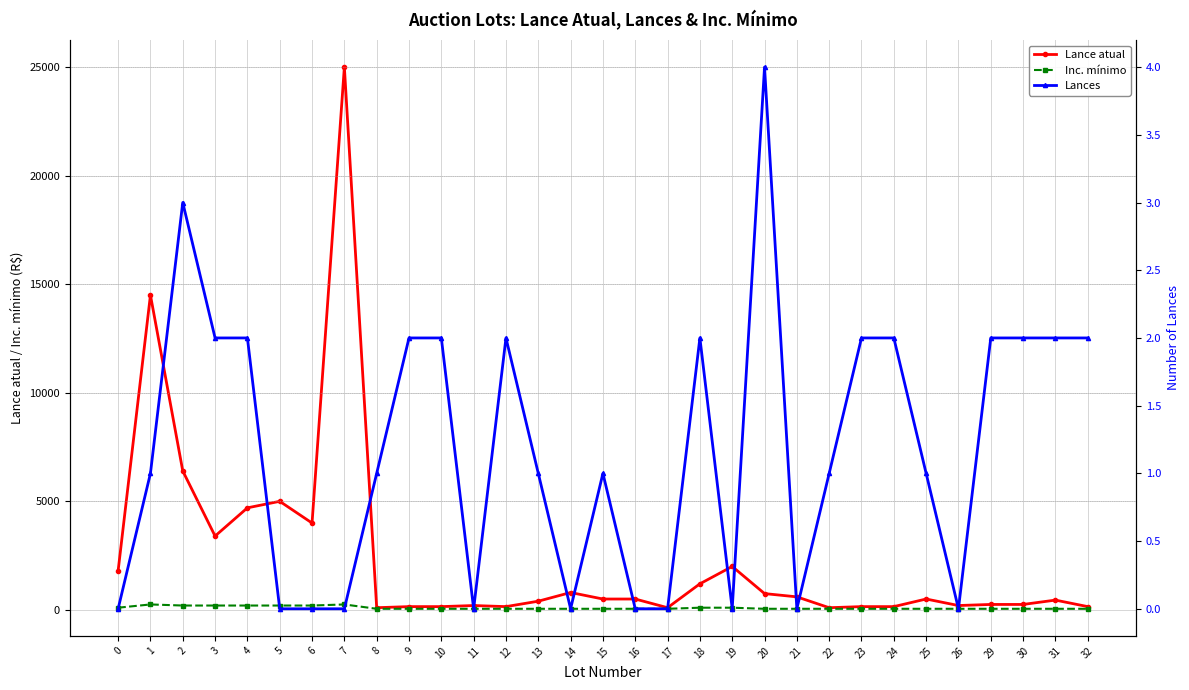

List the labels in order of Lance atual value, largest first.

7, 1, 2, 5, 4, 6, 3, 19, 0, 18, 14, 20, 21, 15, 16, 25, 31, 13, 29, 30, 11, 26, 9, 10, 12, 23, 24, 32, 8, 17, 22